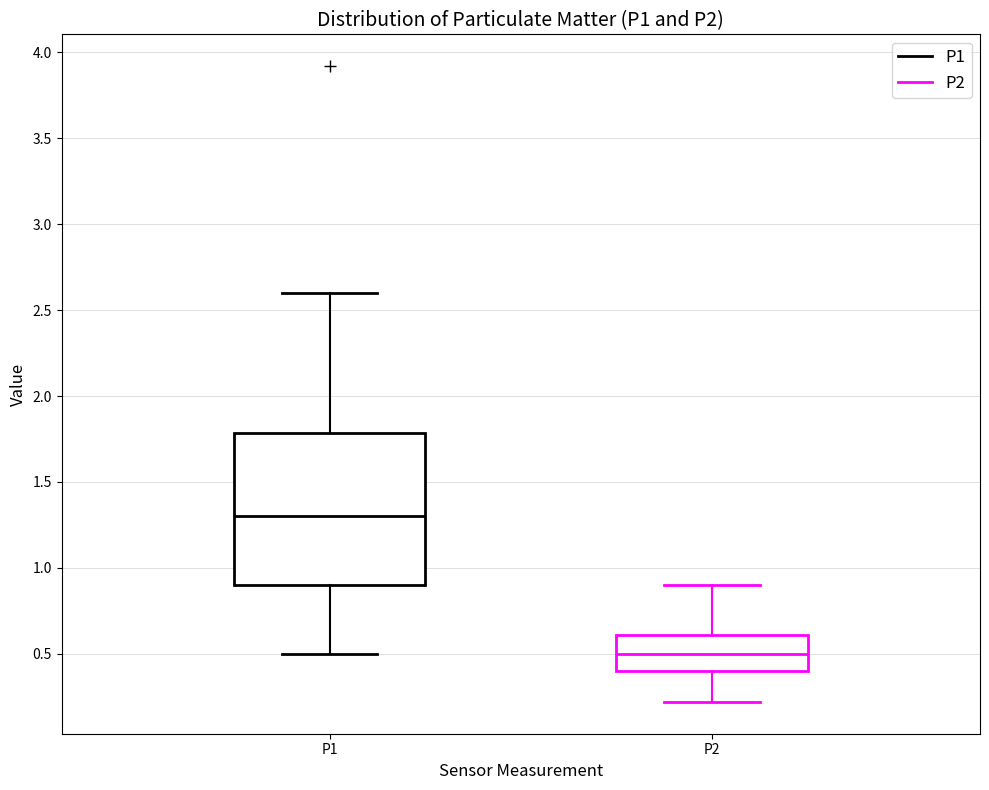

Reading left to right, transcribe this box plot: for each box, give where its median line is, the range the box spans, and where its two whiskers end, as read against the y-axis. The values are not printed on the chart, so give them approximately, as read against the axis.

P1: median 1.3, box 0.9 to 1.8, whiskers 0.5 to 2.6
P2: median 0.5, box 0.4 to 0.6, whiskers 0.2 to 0.9